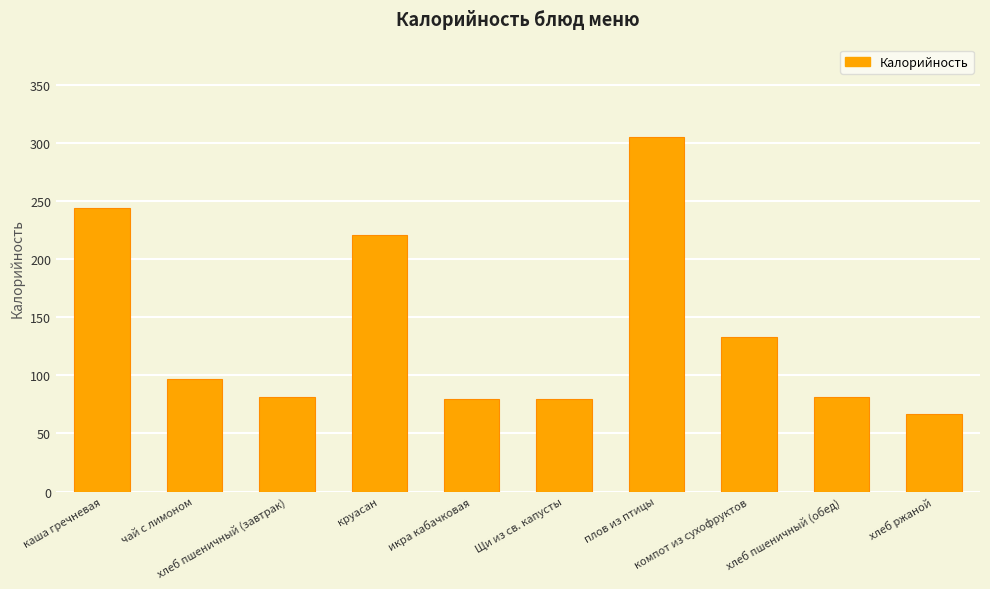

What is the sum of the values at Щи из св. капусты and чай с лимоном?

177